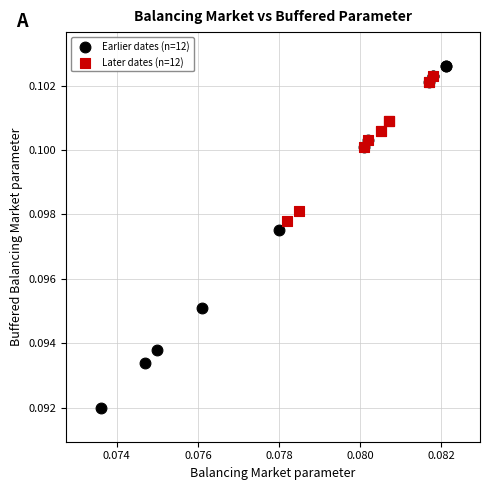

Which series reaches the minimum Y coordinate?

Earlier dates (n=12)